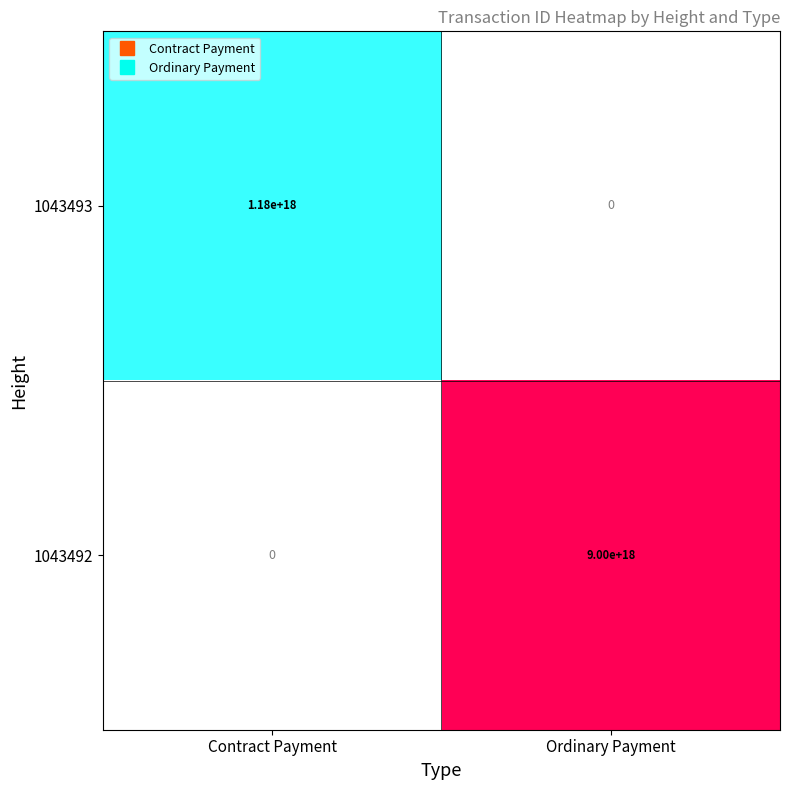

At which label does 1043493 reach its peak?

Contract Payment